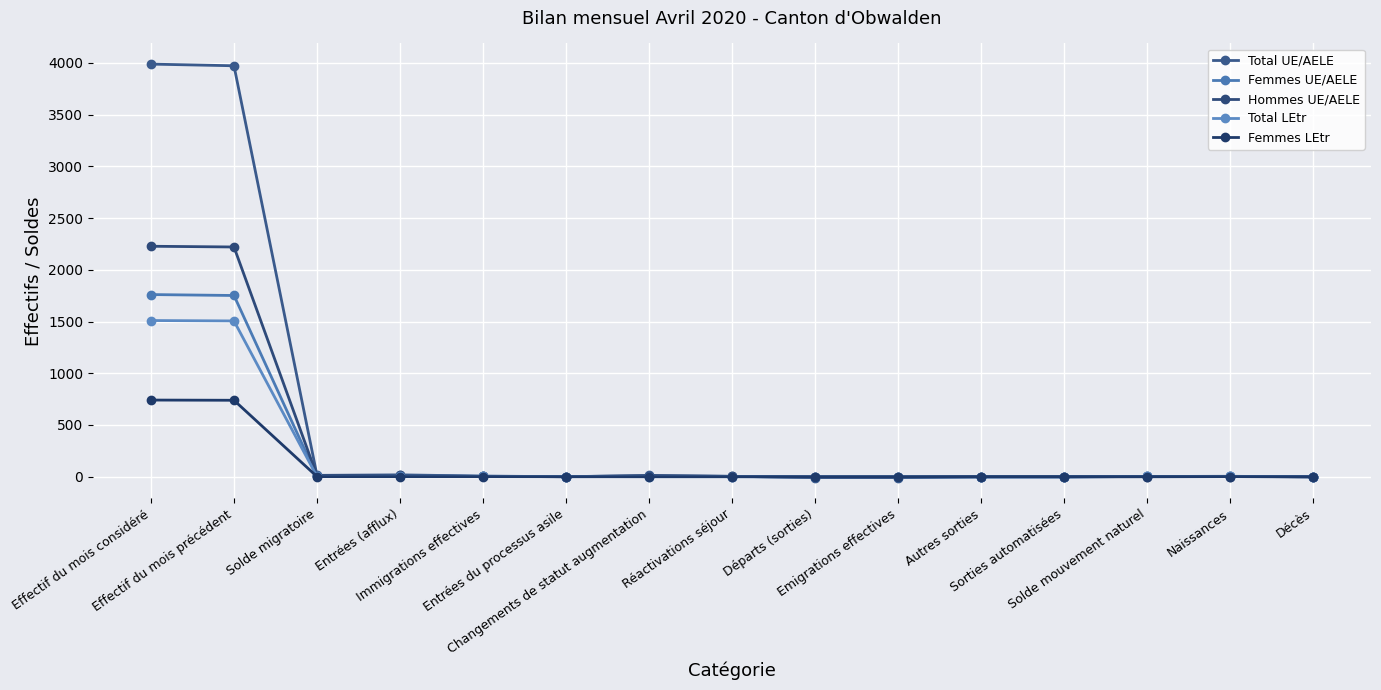

Which series has the widest spread of values?

Total UE/AELE